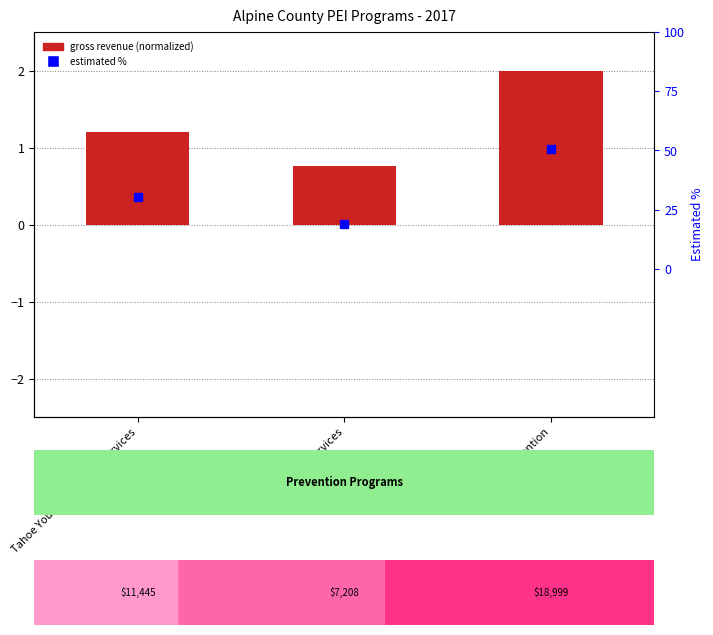

What is the value of the 2nd bar from the left?

0.8